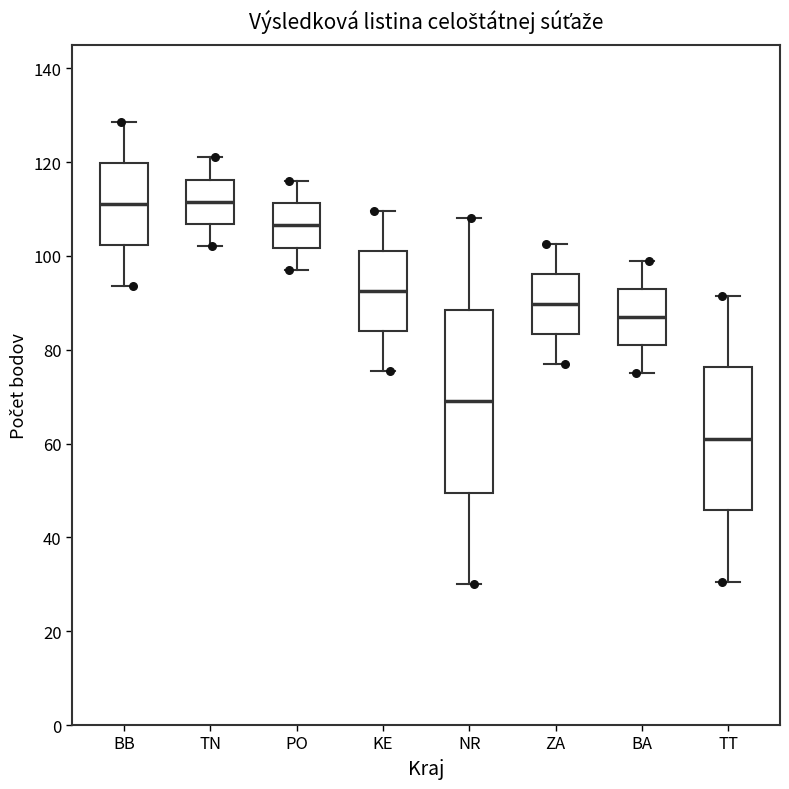

Reading left to right, transcribe this box plot: for each box, give where its median line is, the range the box spans, and where its two whiskers end, as read against the y-axis. The values are not printed on the chart, so give them approximately, as read against the axis.

BB: median 112, box 102 to 120, whiskers 94 to 128
TN: median 112, box 106 to 116, whiskers 102 to 122
PO: median 106, box 102 to 112, whiskers 98 to 116
KE: median 92, box 84 to 102, whiskers 76 to 110
NR: median 70, box 50 to 88, whiskers 30 to 108
ZA: median 90, box 84 to 96, whiskers 78 to 102
BA: median 88, box 82 to 94, whiskers 76 to 100
TT: median 62, box 46 to 76, whiskers 30 to 92